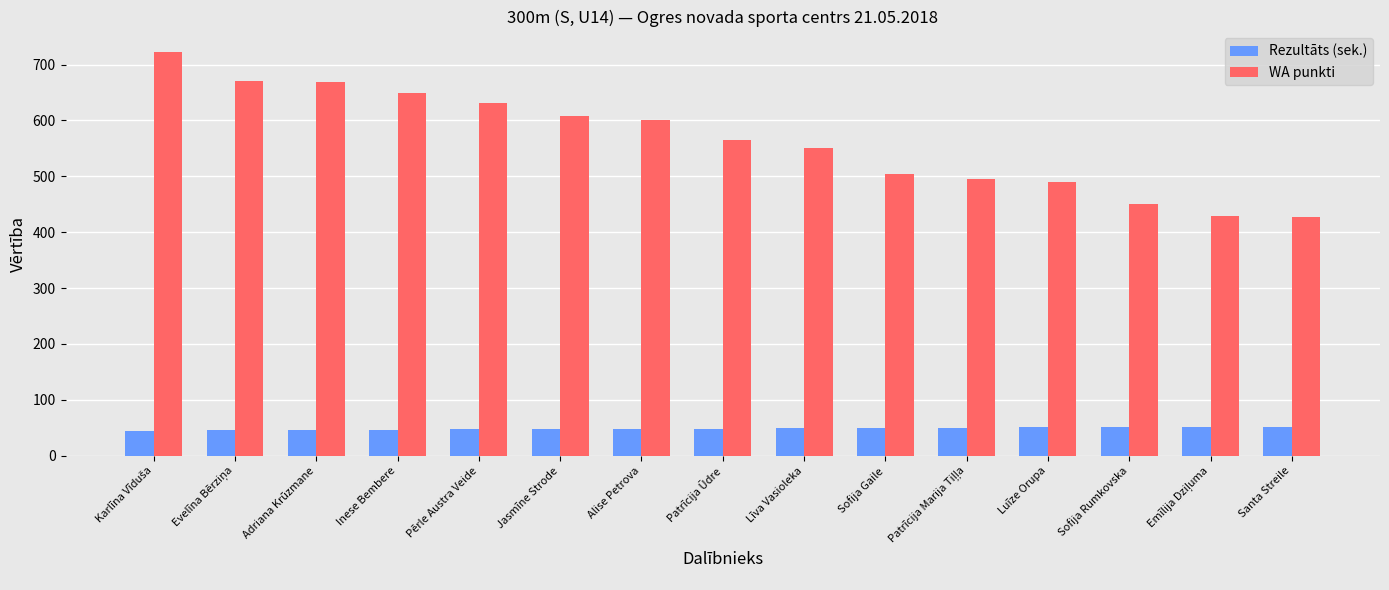

How many categories are shown in the chart?

15